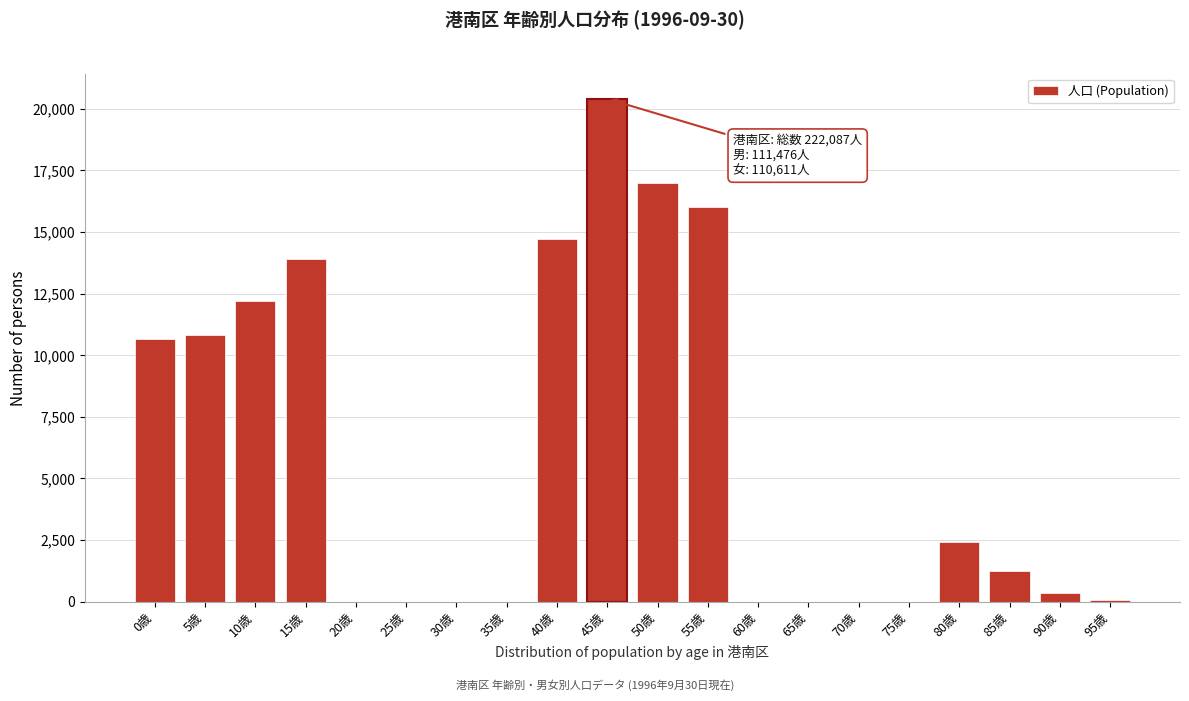

Where is the data nearest to the value 10203?

0歳